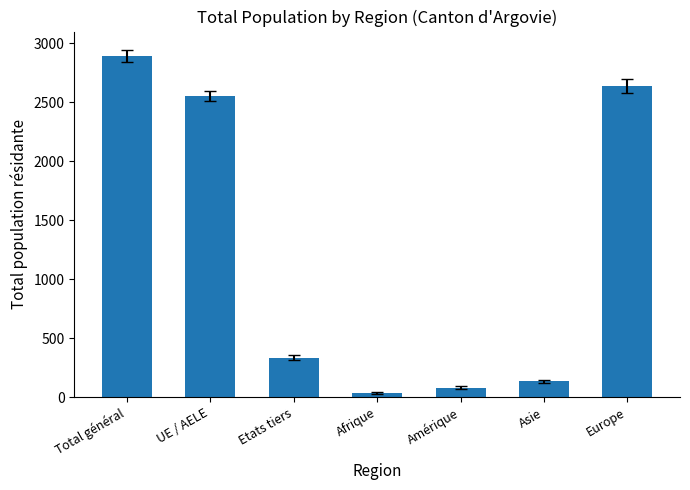

Count the number of data series in this chart.

1